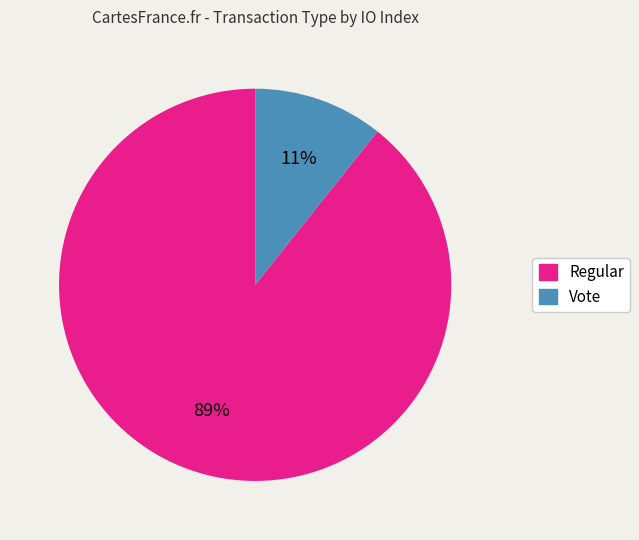

To the nearest percent, what is the combined percentage of Regular and Vote?

100%